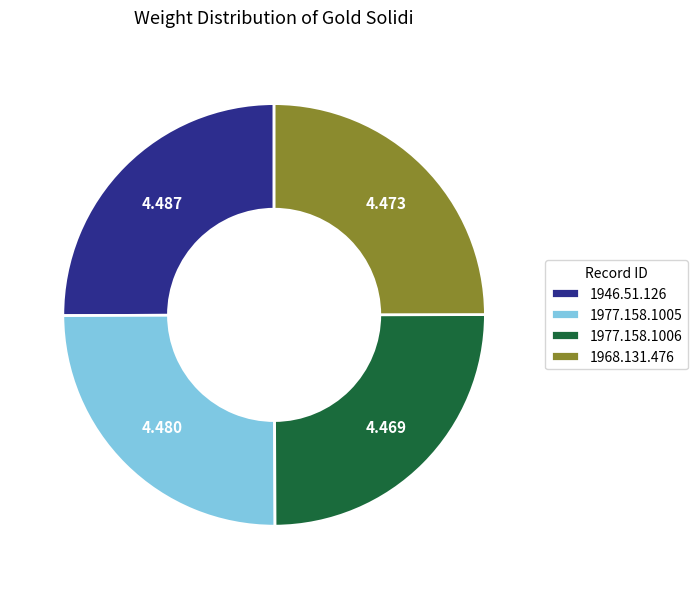

Is there any slice that represents more than half of the pie?

No